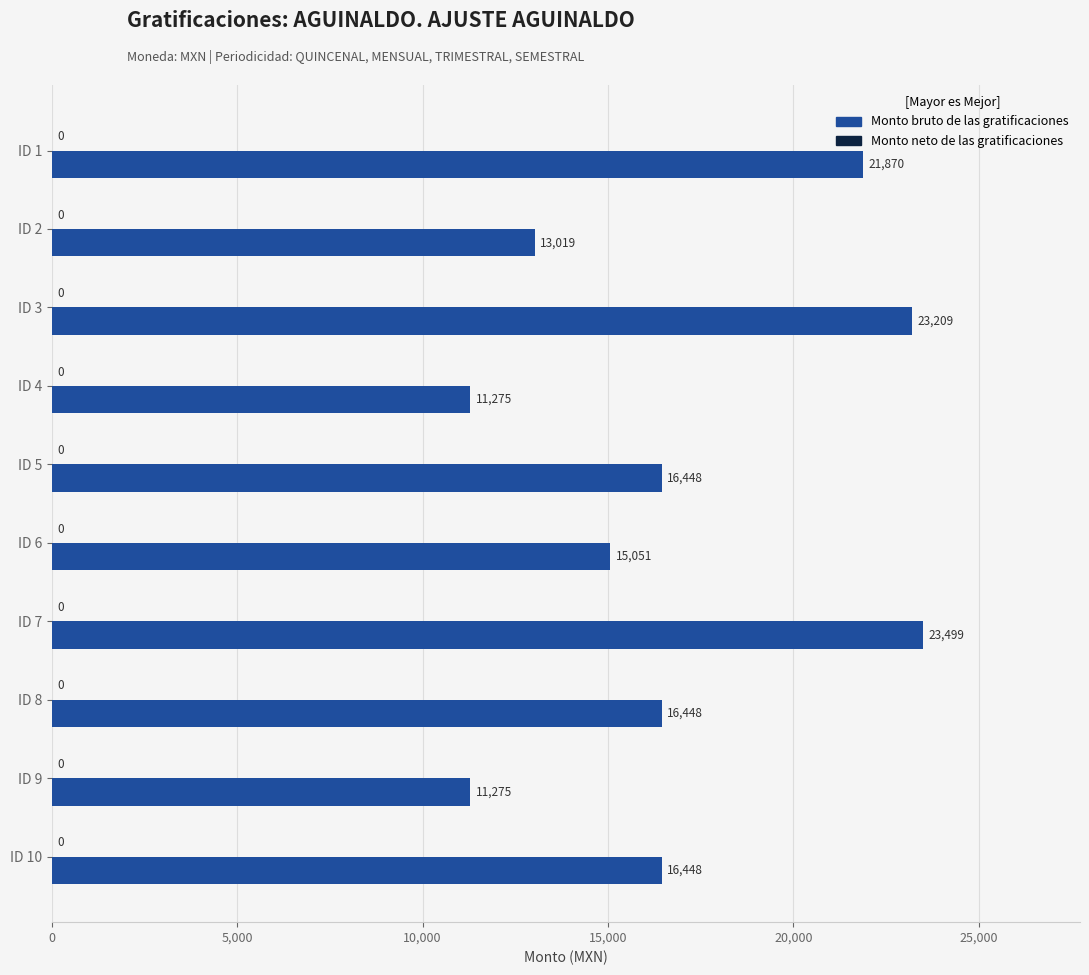

What is the smallest value displayed?

11274.7